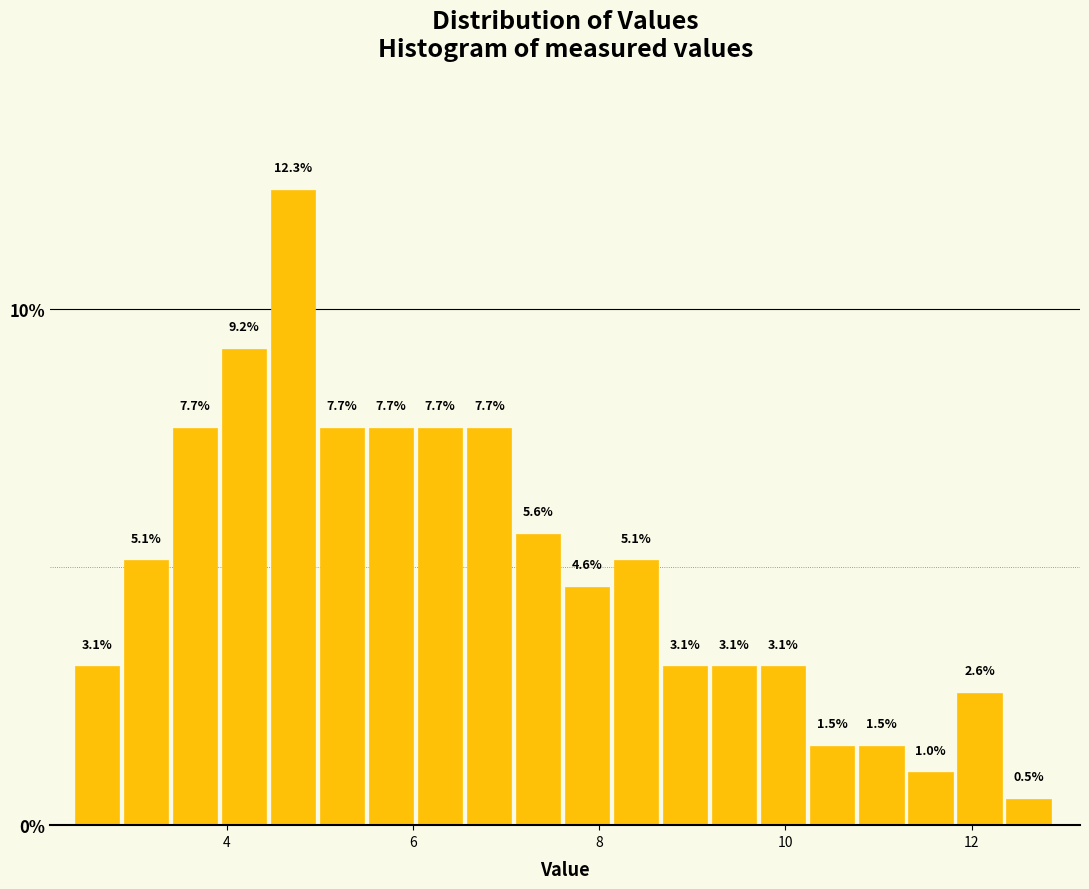

Read against the x-axis, roughly where is the centre of the tallest bar?

4.8